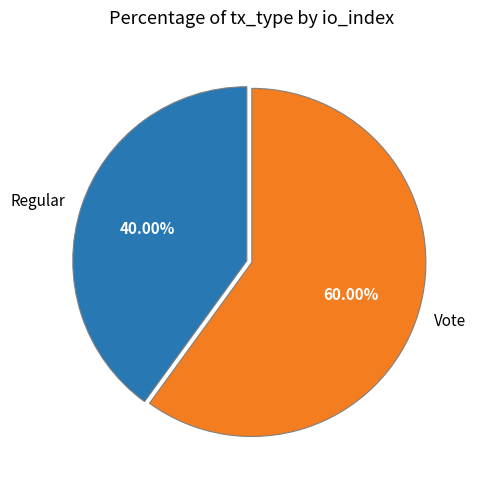

Count the number of slices in the pie.

2